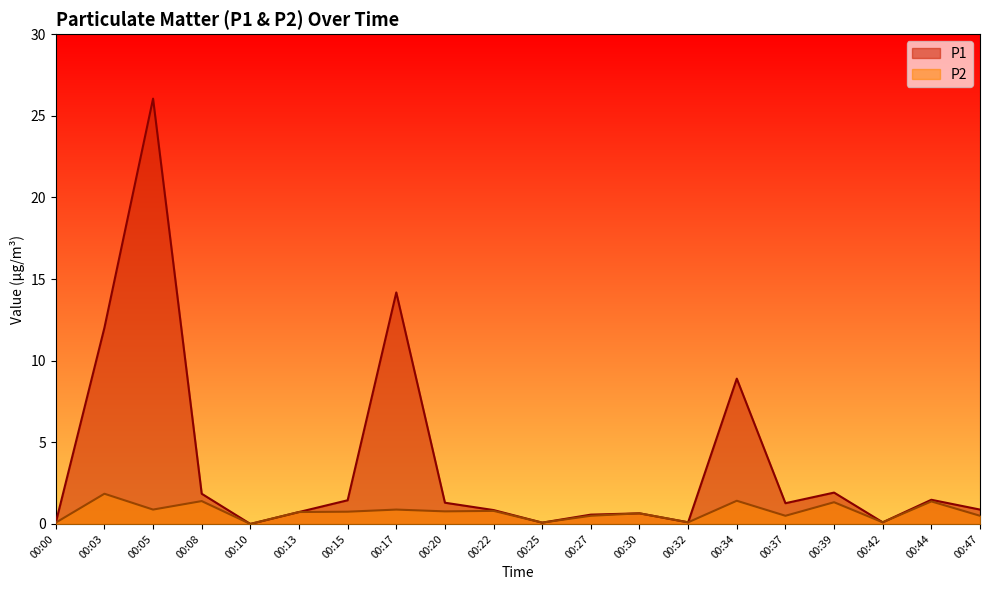

What is the value of the P2 point at the 14th from the left?

0.1